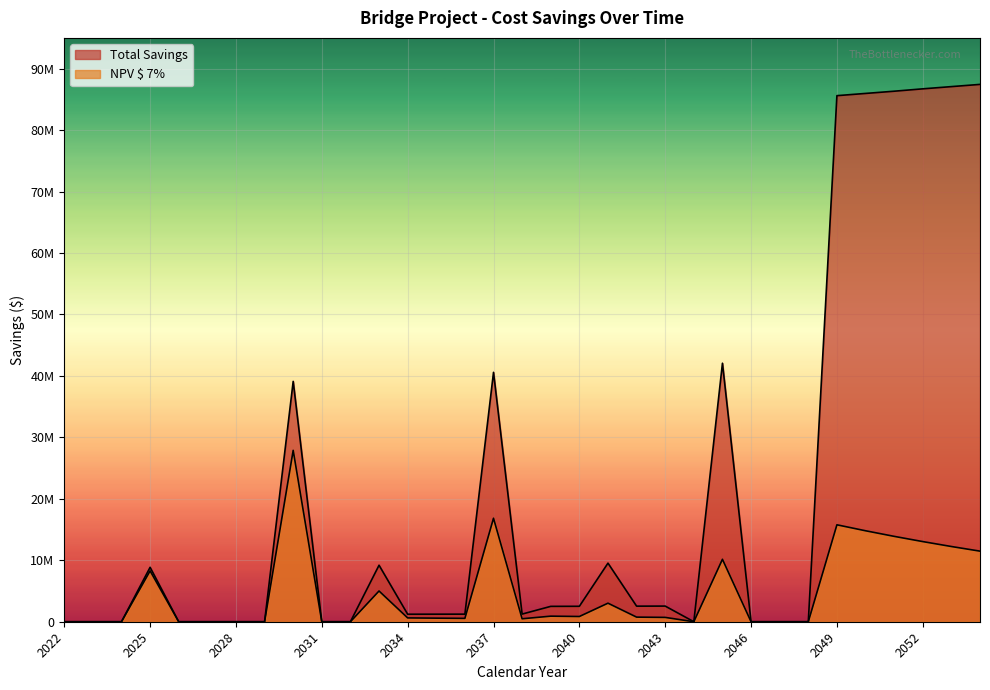

At which label does NPV $ 7% first exceed 621229?

2025